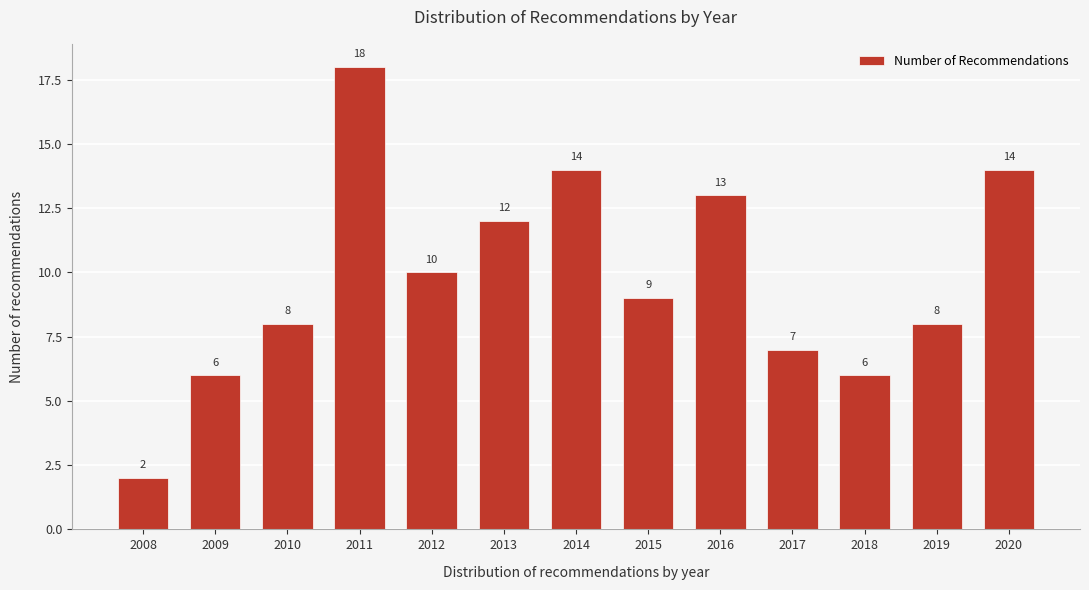

Reading left to right, what are all the values shown in this chart?

2	6	8	18	10	12	14	9	13	7	6	8	14